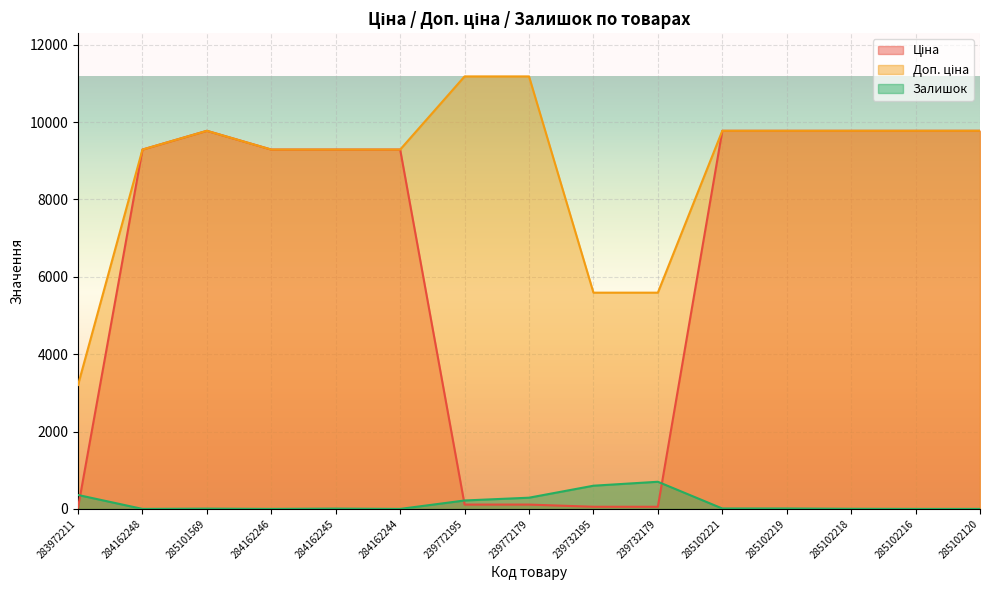

The Доп. ціна series shows 3205.0 at 283972211. True or false?

True